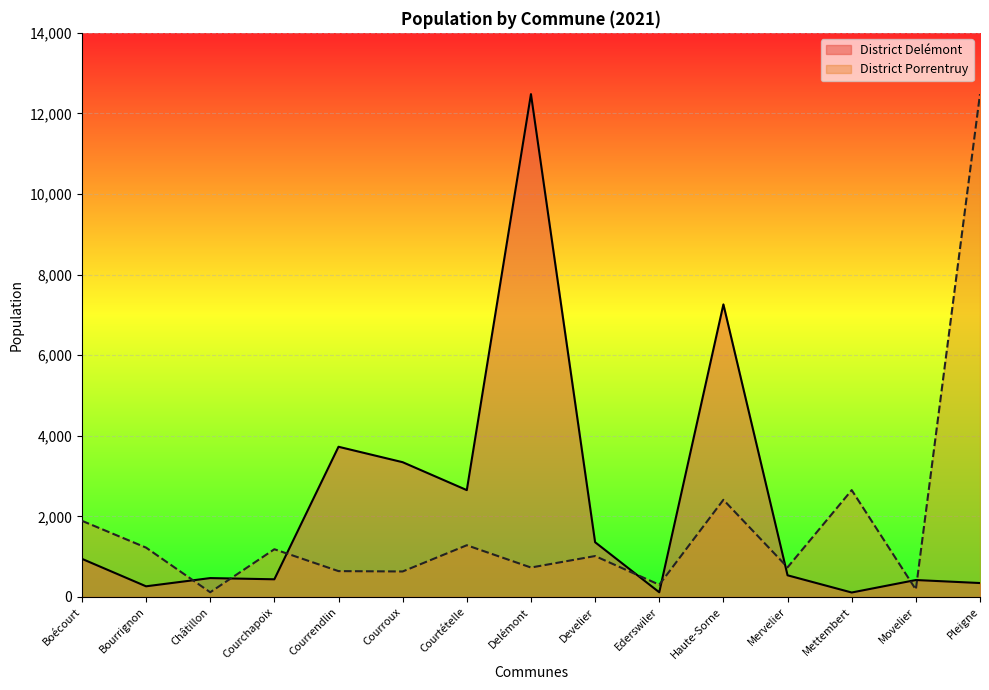

Read the District Porrentruy value at Delémont.

731